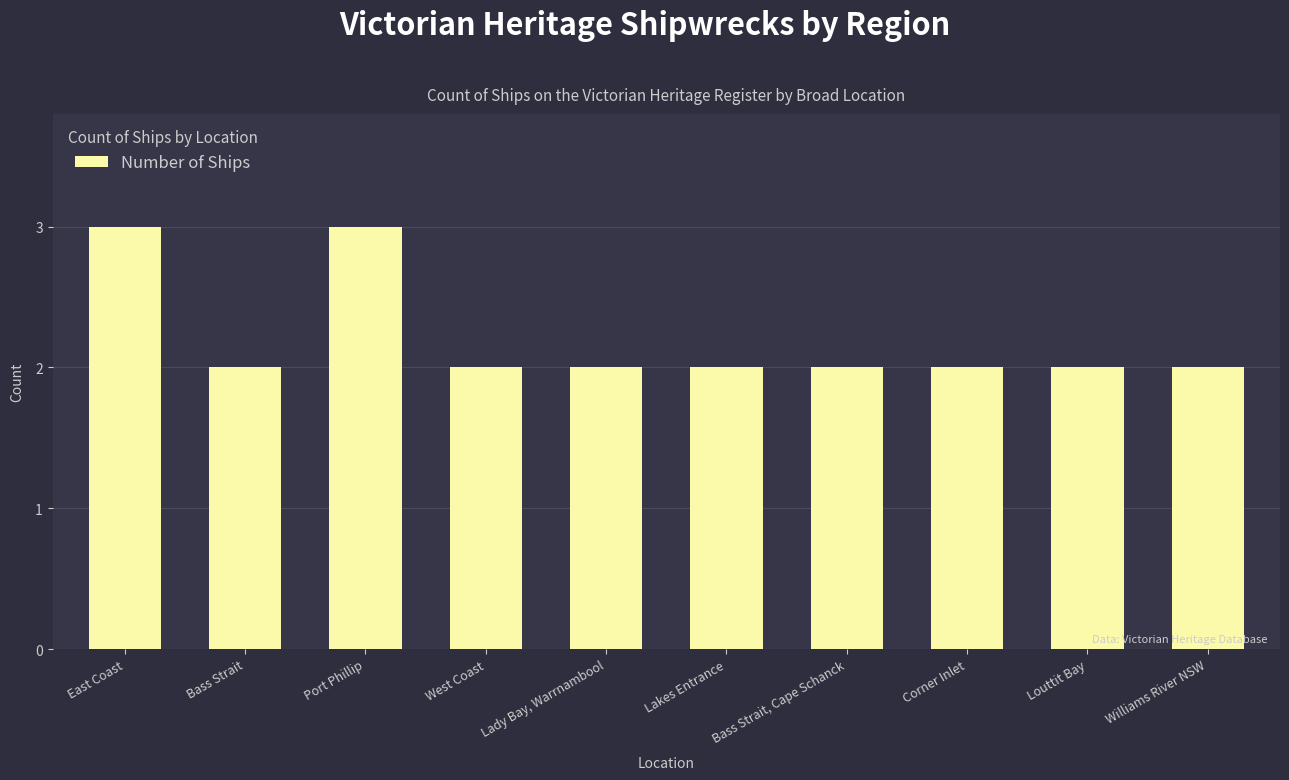

The value at Corner Inlet is 2. True or false?

True